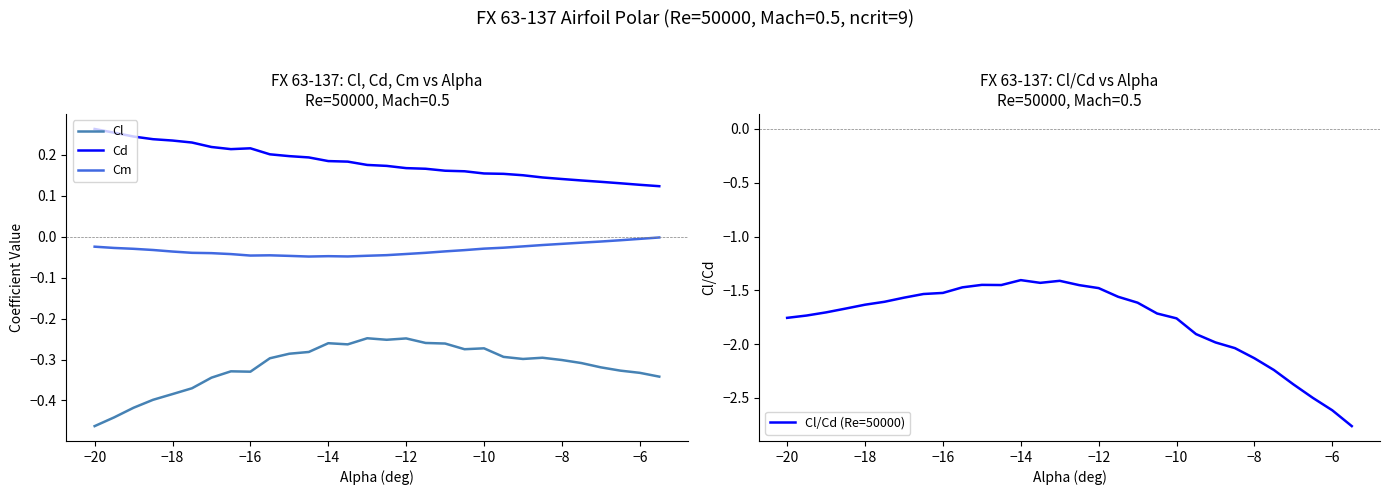

True or false: Cd and Cl intersect in this chart.

False